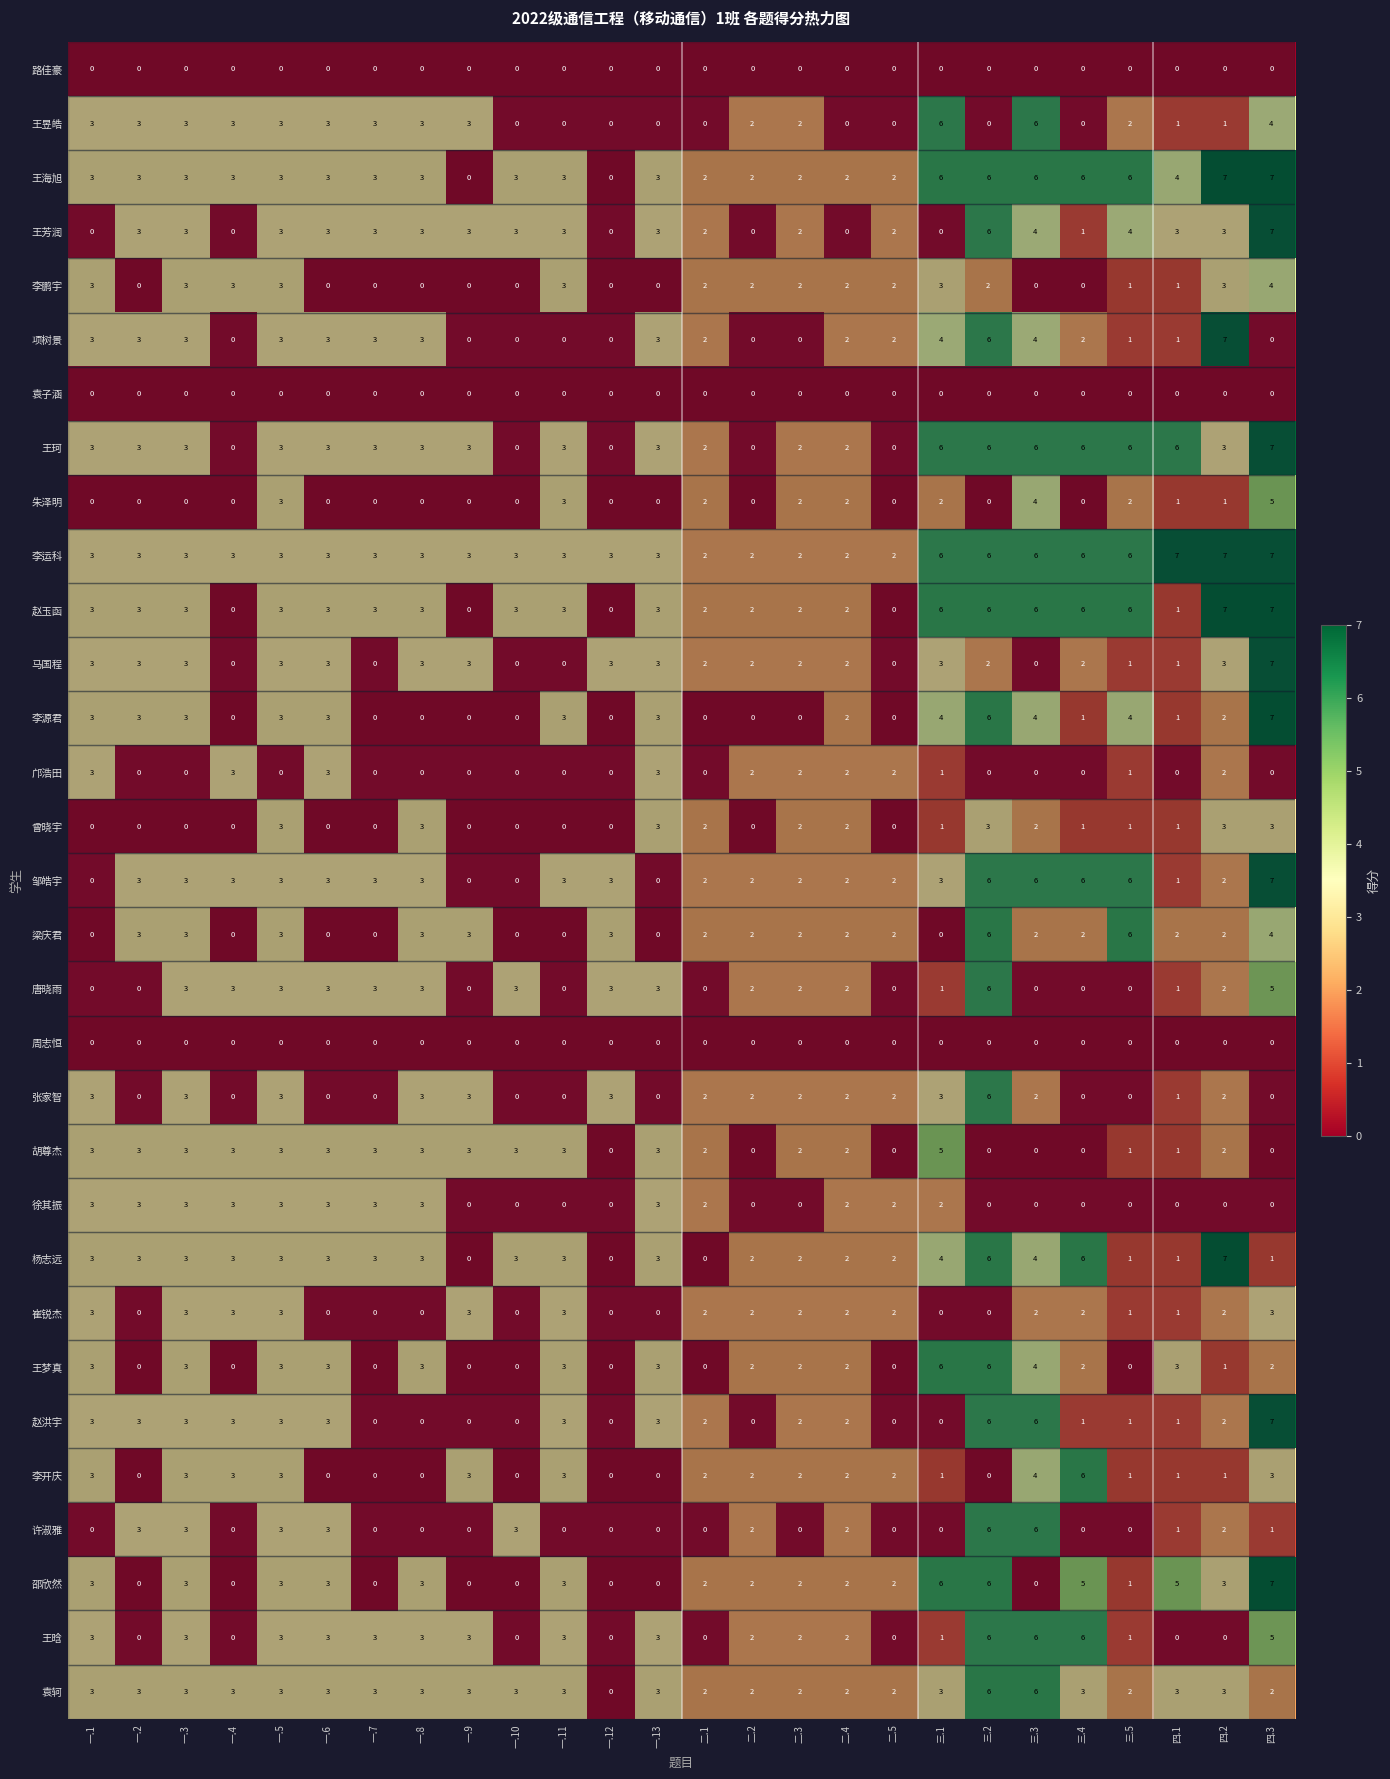

At which category is the sum across all series the highest?

三.2